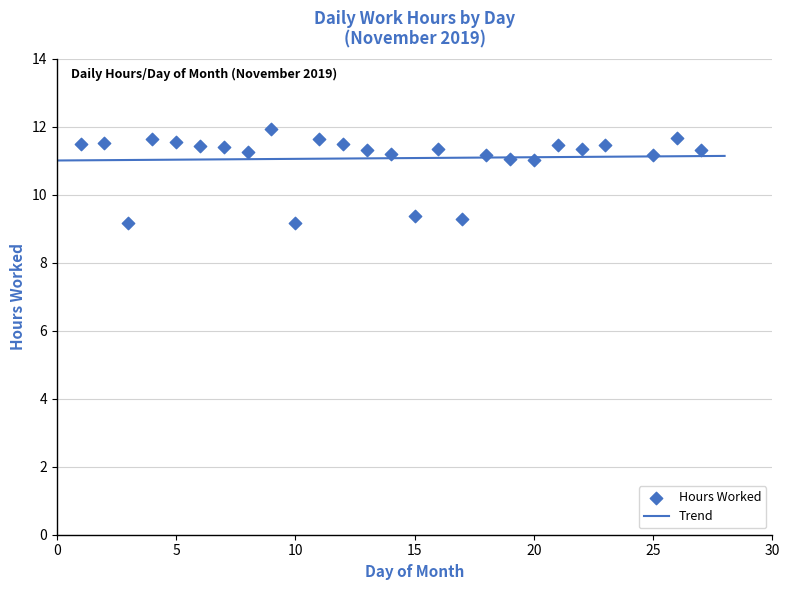

What is the range of Y values (max minus min)?

2.8